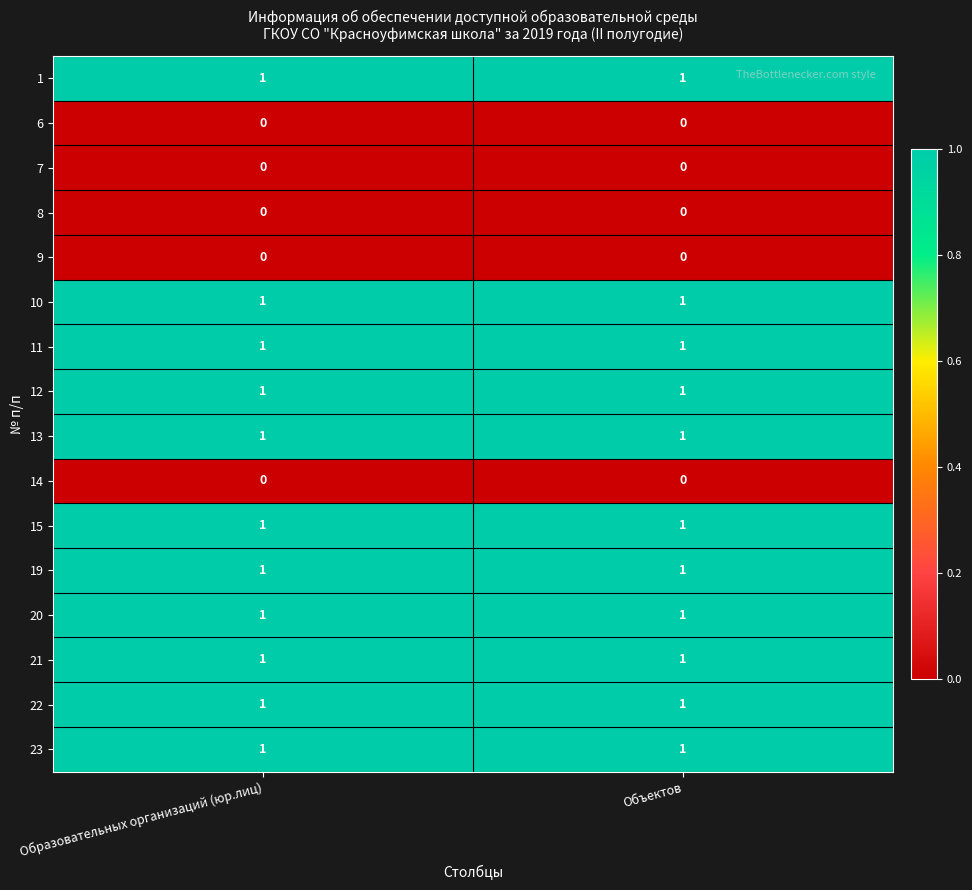

The 13 series shows 1 at Объектов. True or false?

True